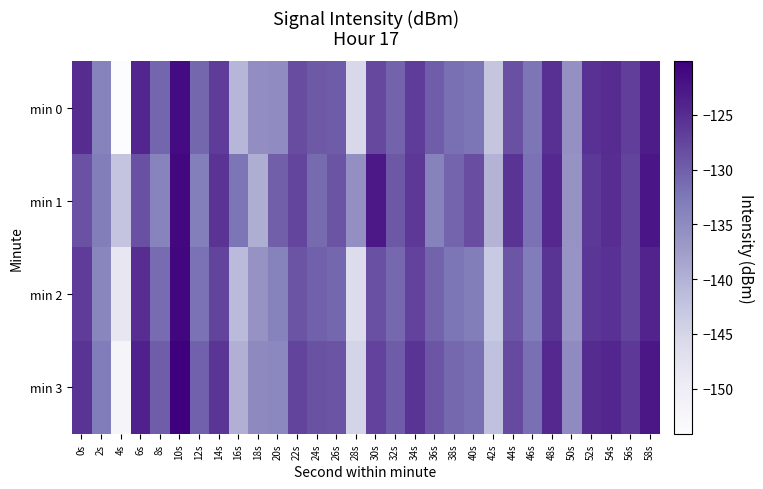

Reading left to right, extract all data points from this chart.

min 0: 0s=-124.9	2s=-133.7	4s=-154.1	6s=-124.2	8s=-130.7	10s=-121.4	12s=-130.8	14s=-126.6	16s=-140.6	18s=-135.5	20s=-135.2	22s=-128.1	24s=-129.5	26s=-129.7	28s=-145.4	30s=-127.9	32s=-130.4	34s=-126.5	36s=-129.8	38s=-131.6	40s=-132.2	42s=-142.7	44s=-128.6	46s=-132.2	48s=-125.2	50s=-135.8	52s=-125.4	54s=-124.9	56s=-126.8	58s=-123.3
min 1: 0s=-128.7	2s=-133.1	4s=-142.5	6s=-128.5	8s=-133.9	10s=-121.1	12s=-133.2	14s=-125.6	16s=-132.3	18s=-139.4	20s=-130.0	22s=-127.5	24s=-131.2	26s=-128.9	28s=-135.6	30s=-122.8	32s=-129.4	34s=-126.1	36s=-133.7	38s=-130.5	40s=-128.3	42s=-140.2	44s=-125.8	46s=-131.9	48s=-124.6	50s=-136.0	52s=-126.3	54s=-125.1	56s=-127.4	58s=-122.5
min 2: 0s=-126.5	2s=-134.2	4s=-148.3	6s=-125.1	8s=-131.4	10s=-120.8	12s=-131.9	14s=-127.3	16s=-141.2	18s=-136.1	20s=-133.7	22s=-129.0	24s=-130.2	26s=-130.8	28s=-146.1	30s=-128.5	32s=-131.0	34s=-127.2	36s=-130.4	38s=-132.3	40s=-133.0	42s=-143.2	44s=-129.1	46s=-132.9	48s=-125.7	50s=-136.3	52s=-126.0	54s=-125.5	56s=-127.3	58s=-124.0
min 3: 0s=-125.8	2s=-132.9	4s=-152.1	6s=-123.7	8s=-129.9	10s=-120.1	12s=-130.1	14s=-125.9	16s=-139.8	18s=-134.9	20s=-134.5	22s=-127.4	24s=-128.8	26s=-129.0	28s=-144.7	30s=-127.2	32s=-129.7	34s=-125.8	36s=-129.1	38s=-131.0	40s=-131.6	42s=-142.0	44s=-128.0	46s=-131.6	48s=-124.5	50s=-135.1	52s=-124.8	54s=-124.3	56s=-126.2	58s=-122.7